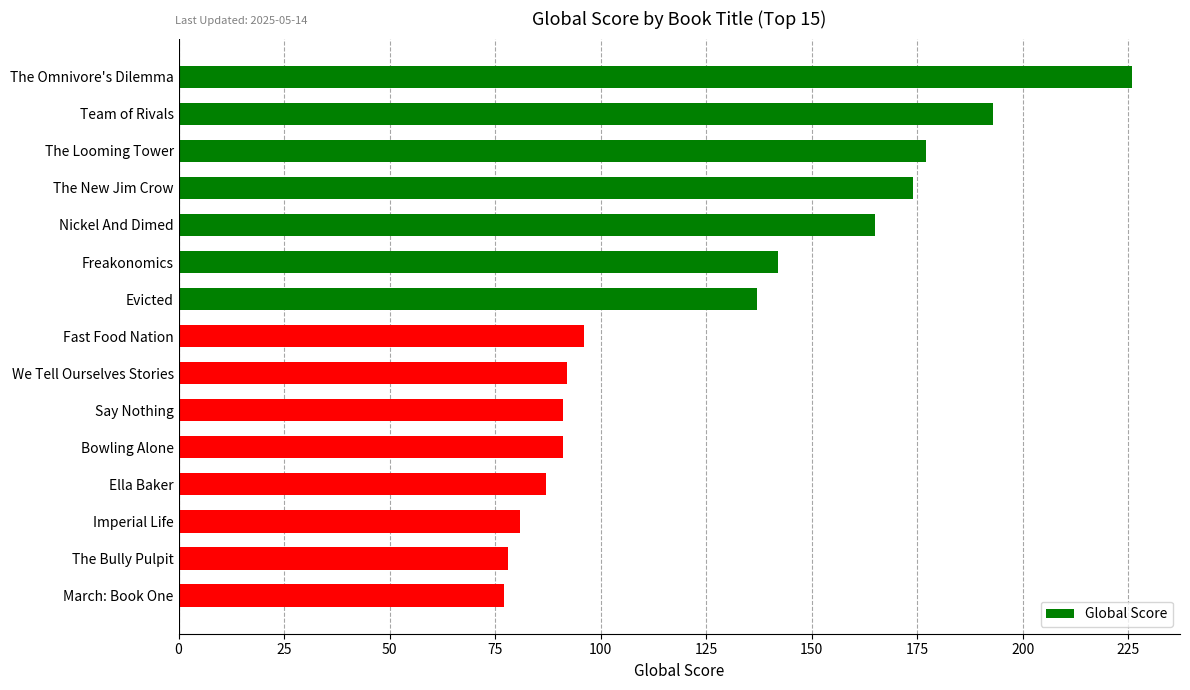

What is the difference between the maximum and minimum values?

149